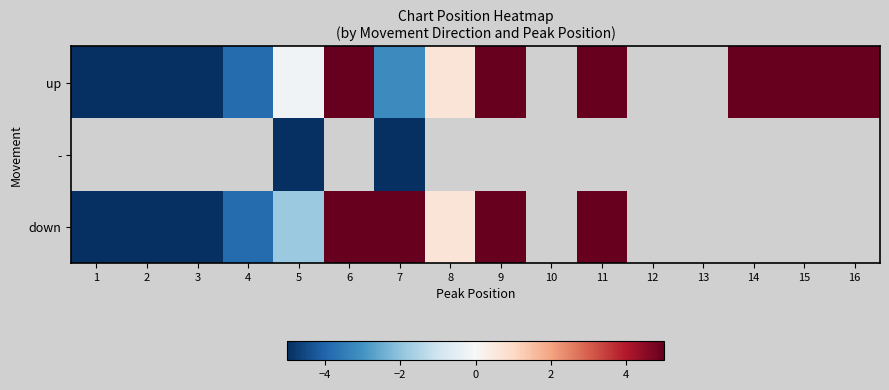

Which has a higher value, 14 or 7?

14